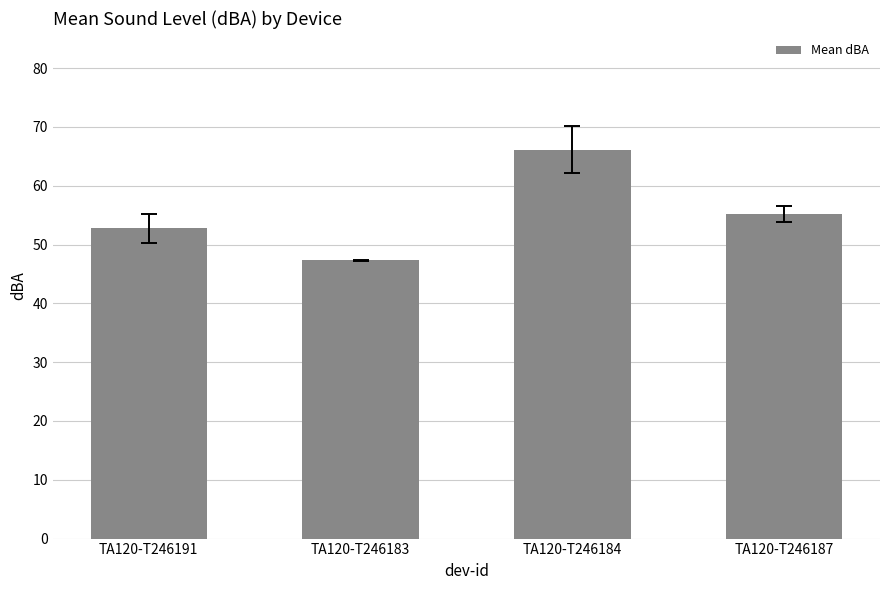

How many data points are less than 55?

2